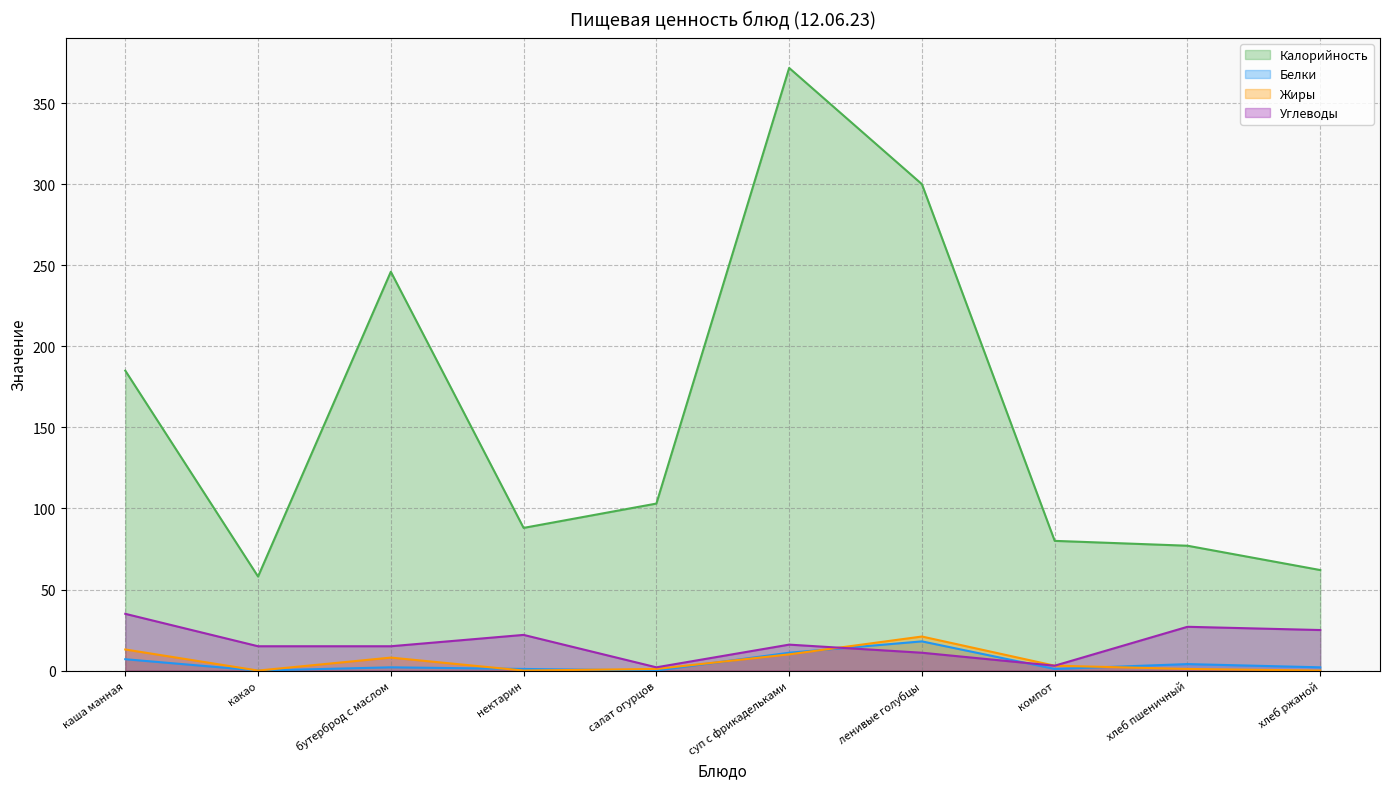

How many data points in Калорийность are above 103?

4